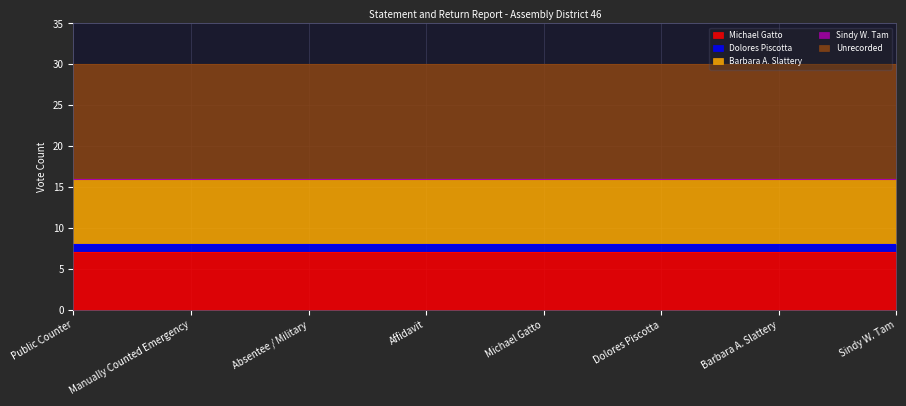

At which label is Barbara A. Slattery closest to 8?

Public Counter